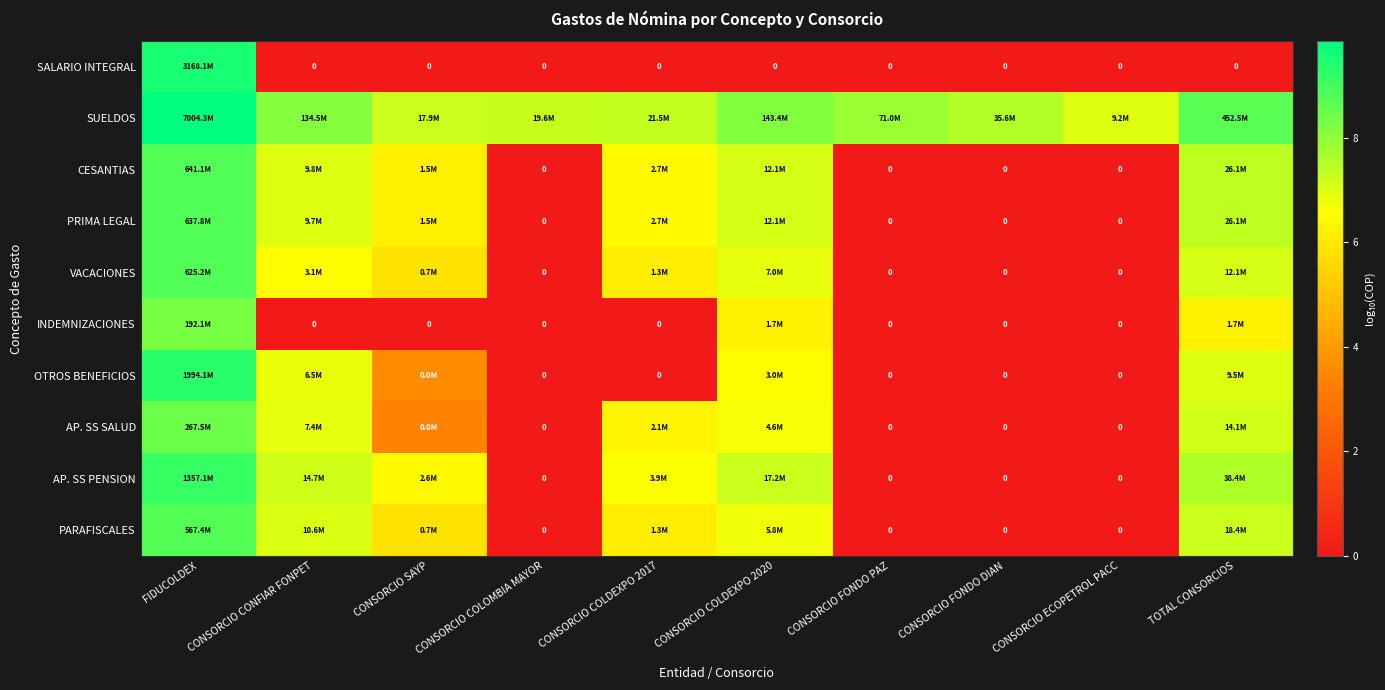

Where is OTROS BENEFICIOS nearest to the value 4?

CONSORCIO SAYP